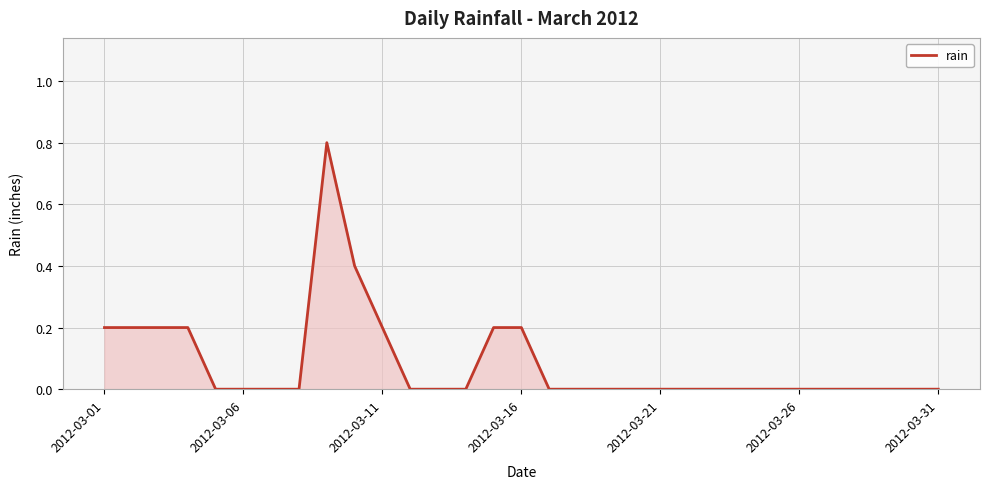

What is the greatest value displayed?

0.8